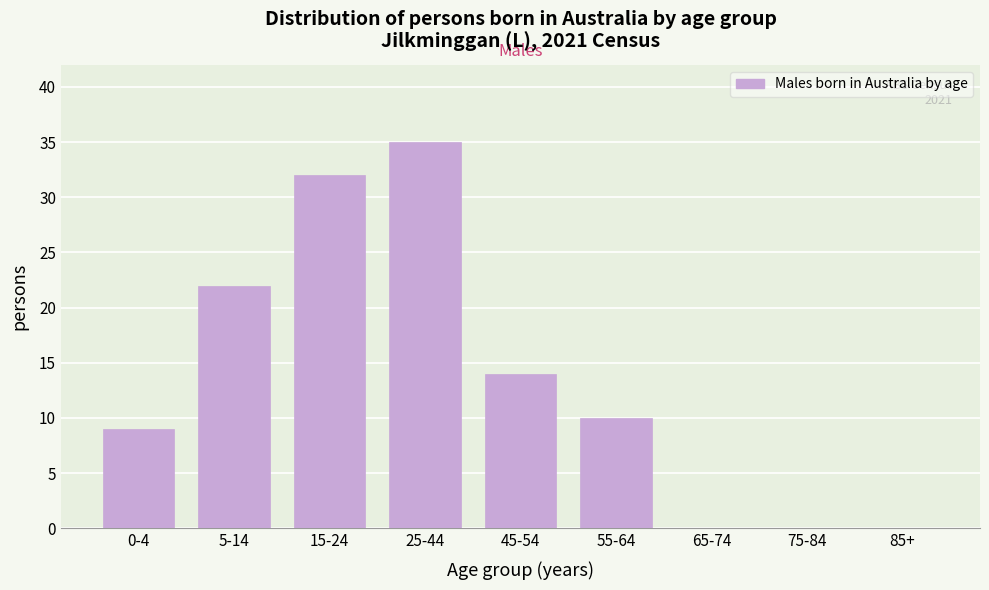

The value at 15-24 is 32. True or false?

True